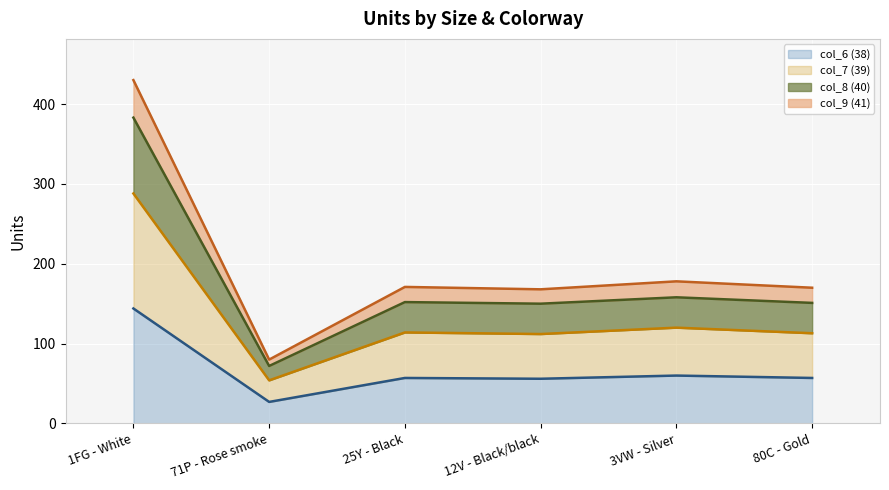

What value does the col_6 (38) series have at 3VW - Silver, to the nearest 50?

50